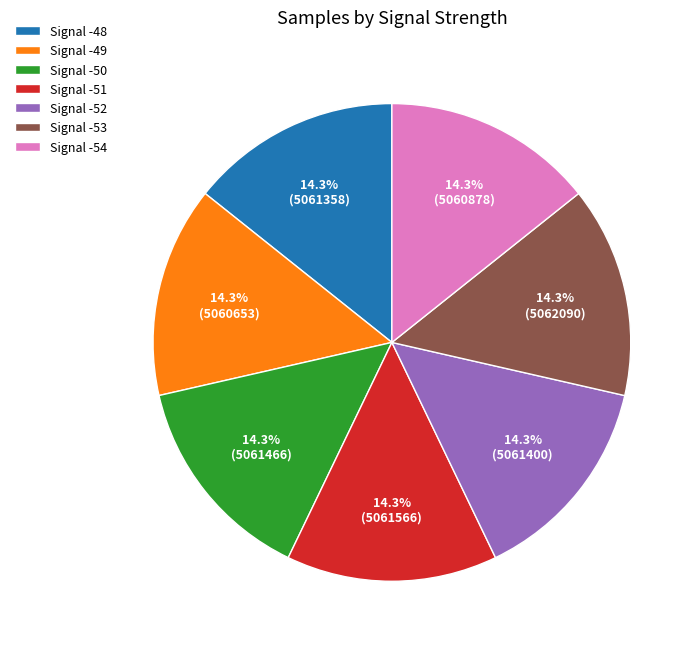

Is there a majority slice in this chart?

No